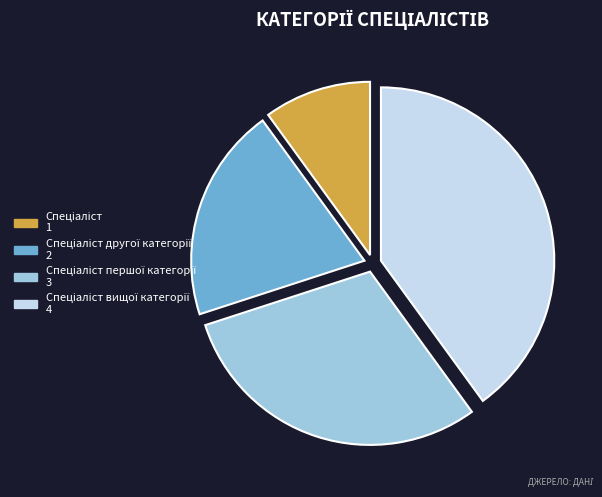

Does any single category account for the majority?

No